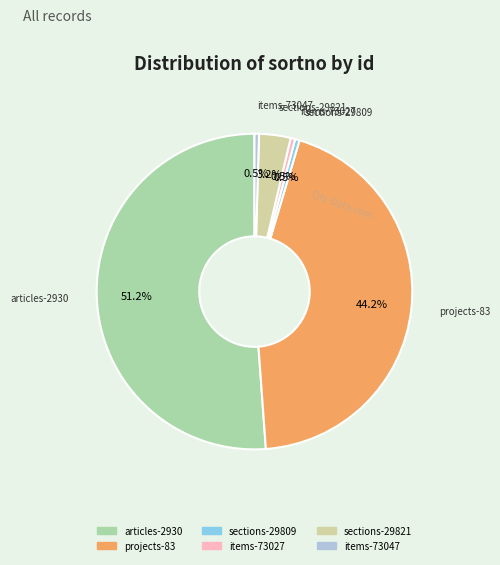

What portion of the pie excludes items-73047?

99.5%